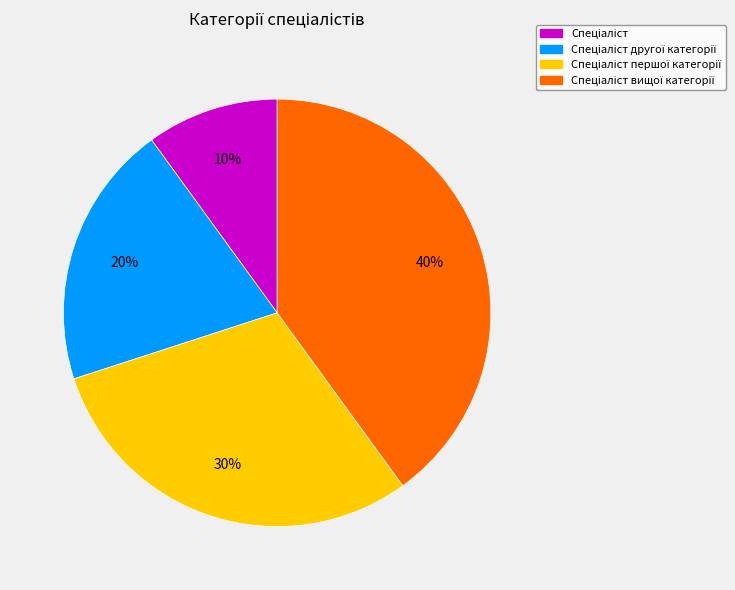

To the nearest percent, what is the difference between the largest and smallest slice percentages?

30%